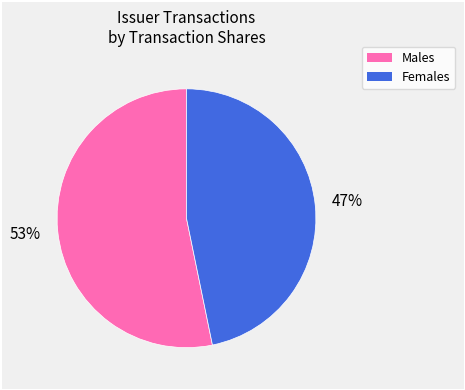

To the nearest percent, what is the difference between the largest and smallest slice percentages?

6%